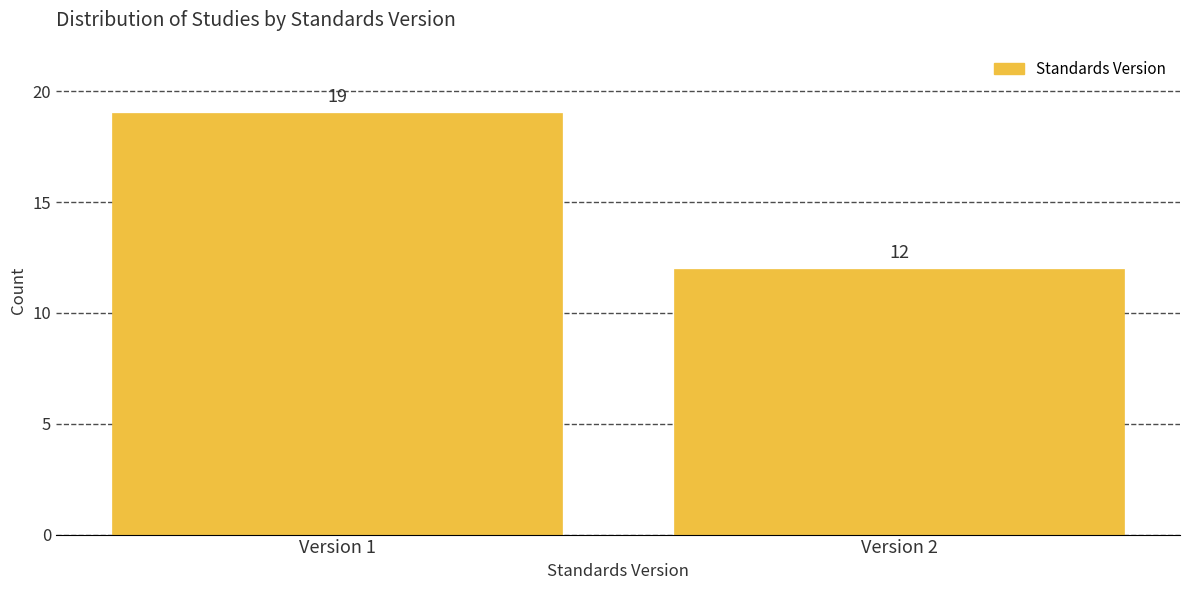

Reading left to right, list all the values displayed in this chart.

Version 1=19	Version 2=12